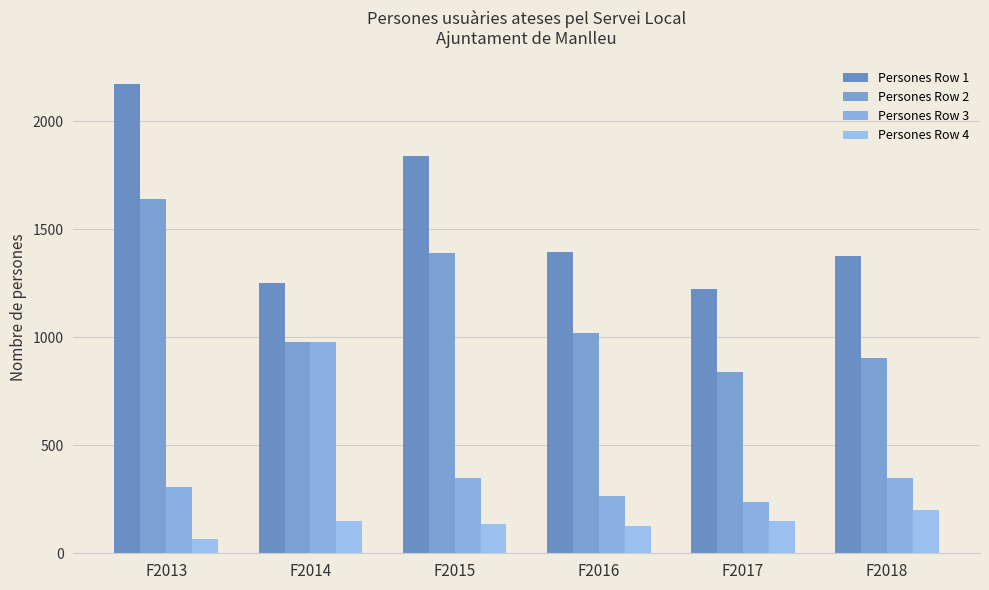

Which series has the widest spread of values?

Persones Row 1